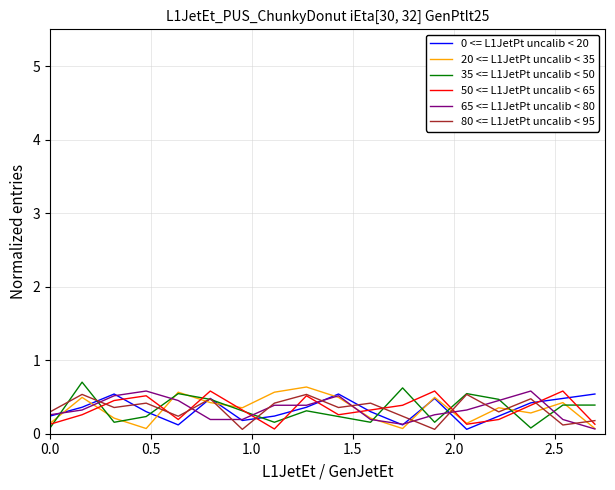

What is the highest value of the 35 <= L1JetPt uncalib < 50 series?

0.7